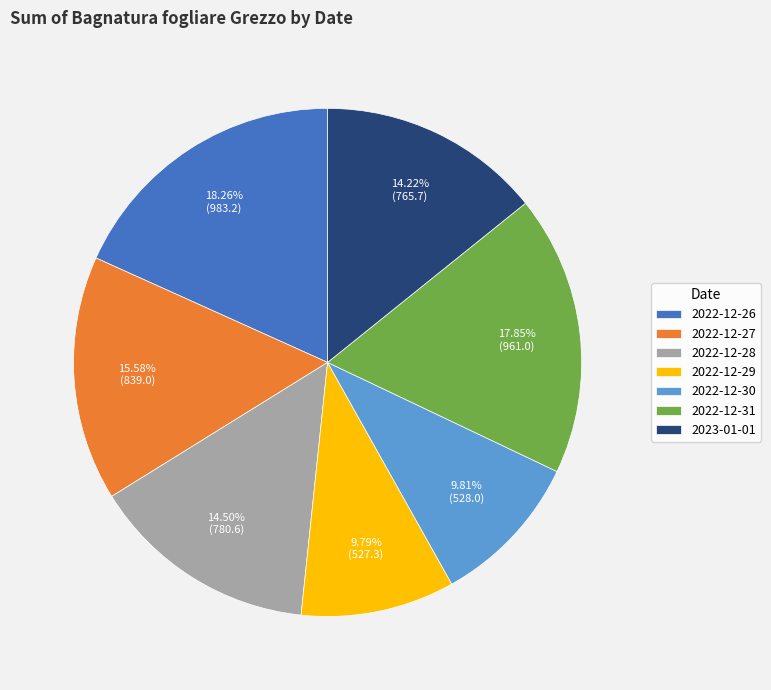

What is the ratio of the value at 2022-12-30 to the value at 2022-12-31?

0.5